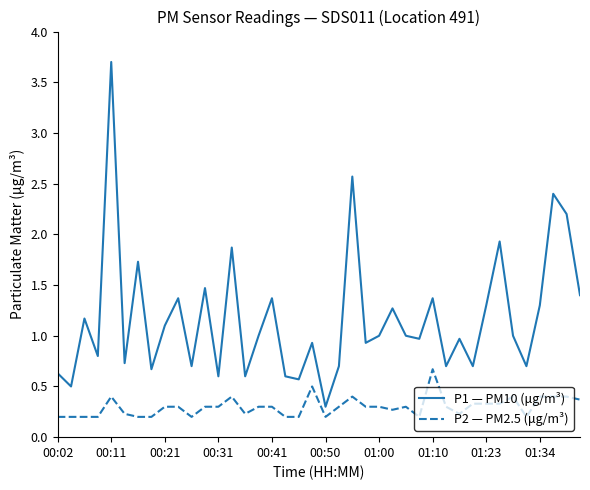

Which series has the widest spread of values?

P1 — PM10 (μg/m³)